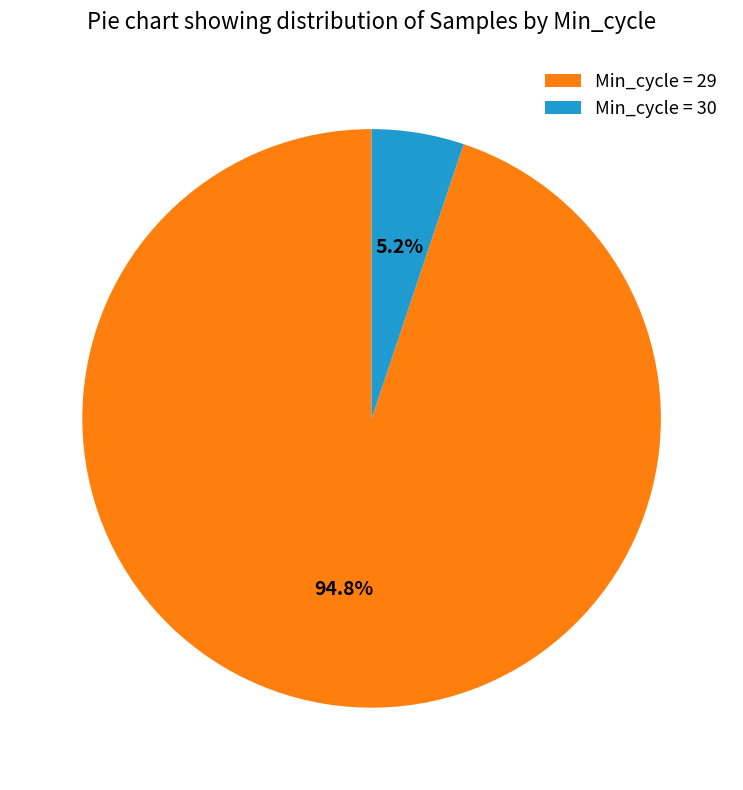

What is the total percentage of Min_cycle = 29 and Min_cycle = 30?

100.0%